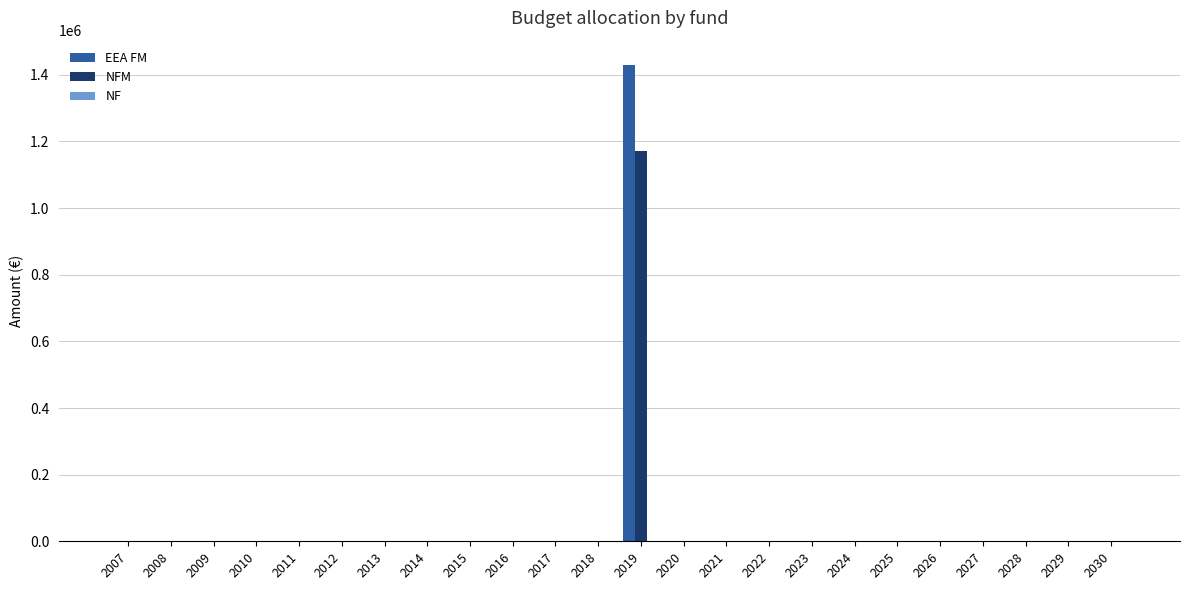

What is the sum of all EEA FM values?

1431100.4